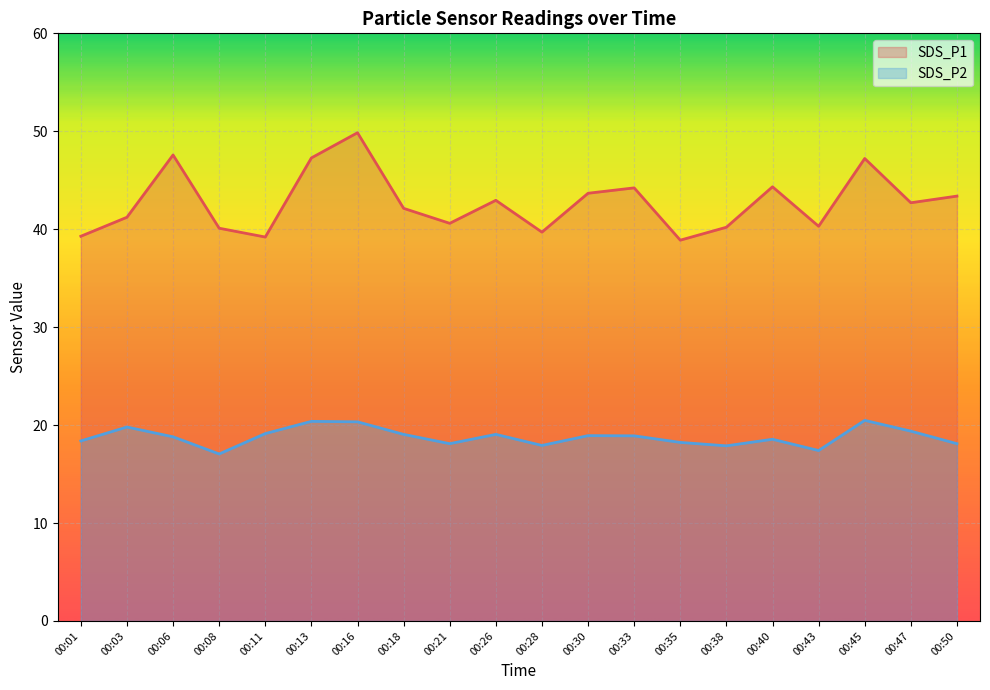

Between 00:08 and 00:28, which is larger?

00:08